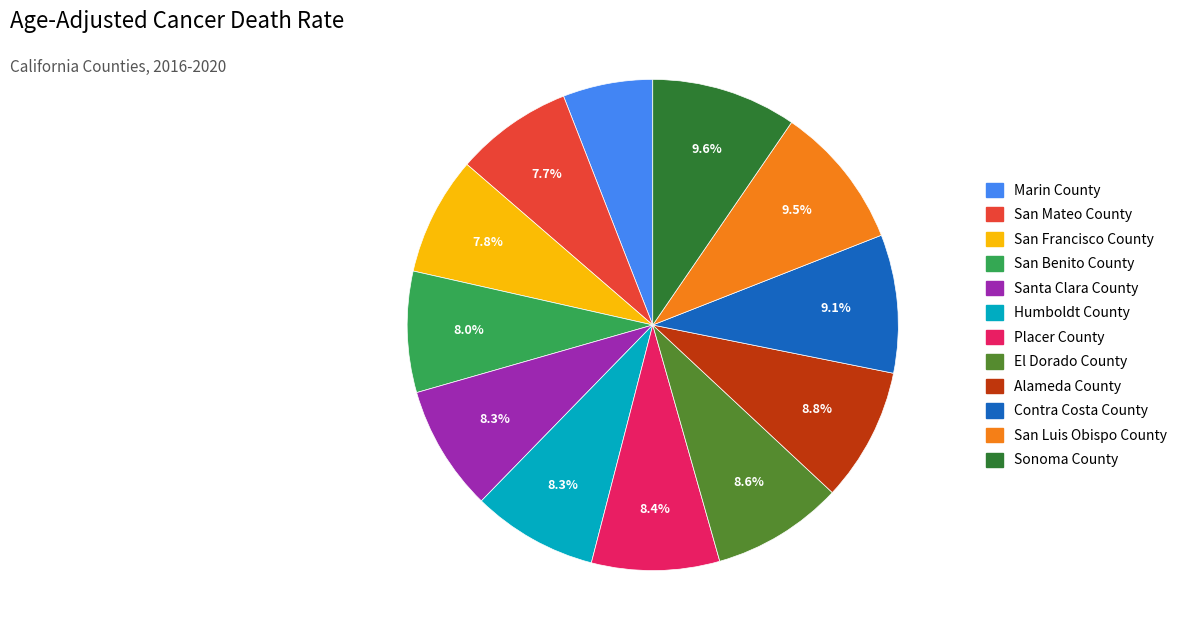

To the nearest percent, what is the combined percentage of Sonoma County and Alameda County?

18%